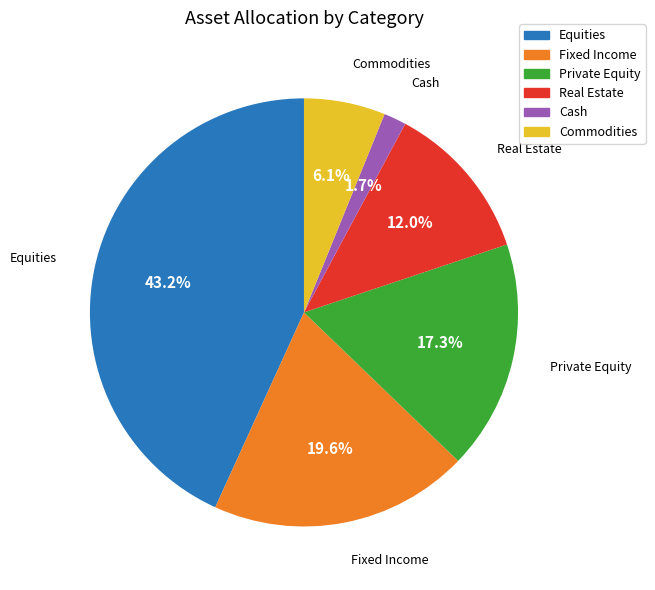

To the nearest percent, what is the combined percentage of Equities and Private Equity?

61%